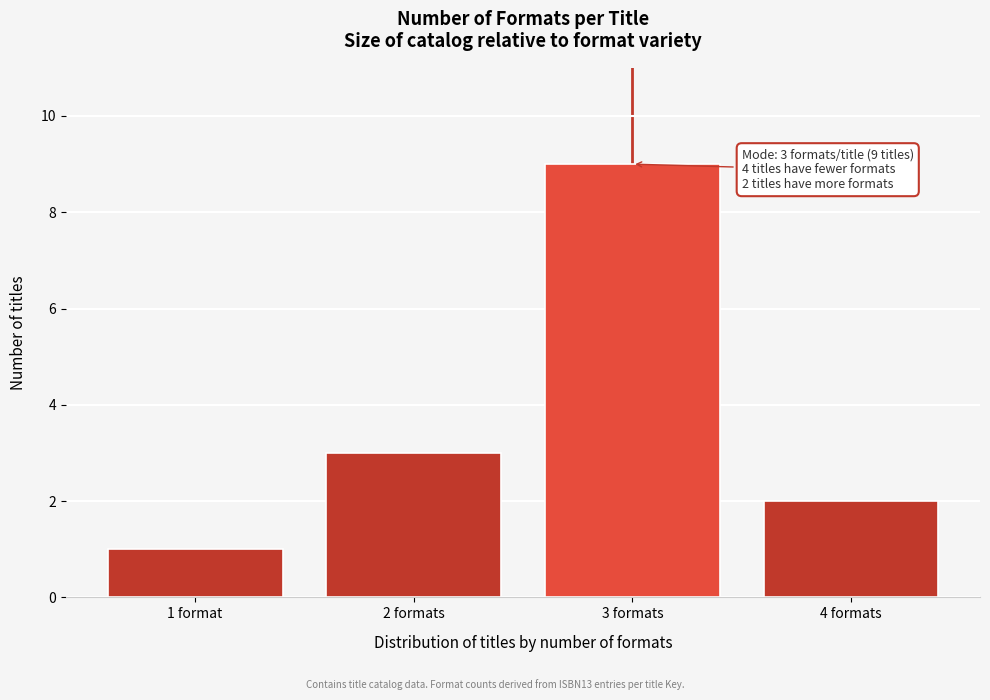

Reading right to left, transcribe all the data shown in this chart.

2	9	3	1